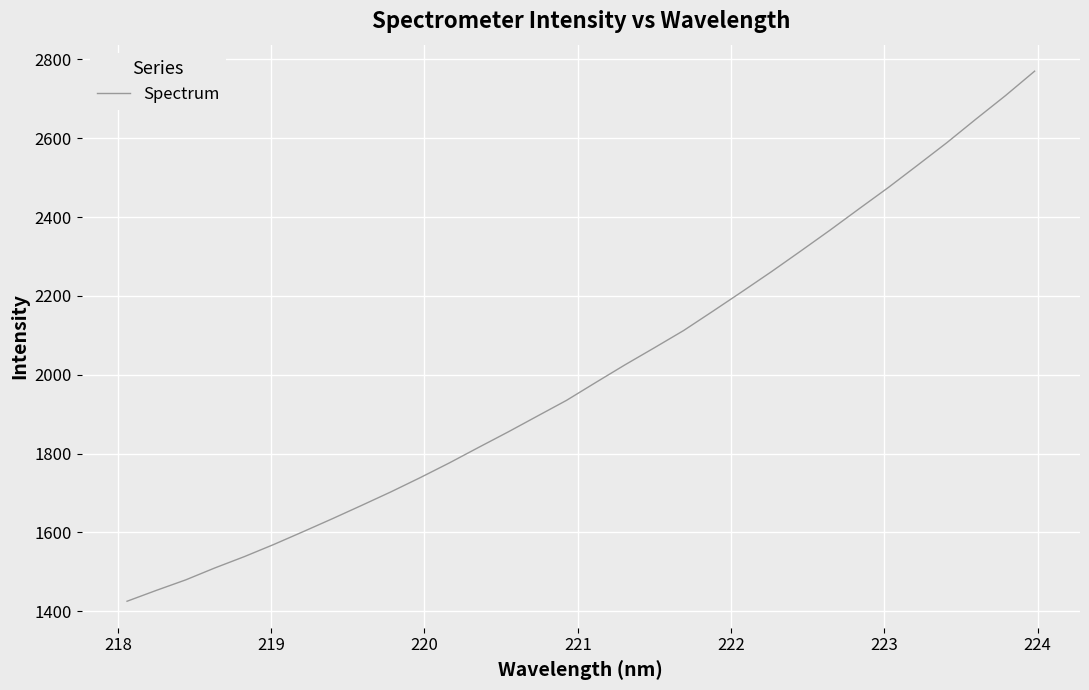

What is the greatest value displayed?

2770.3